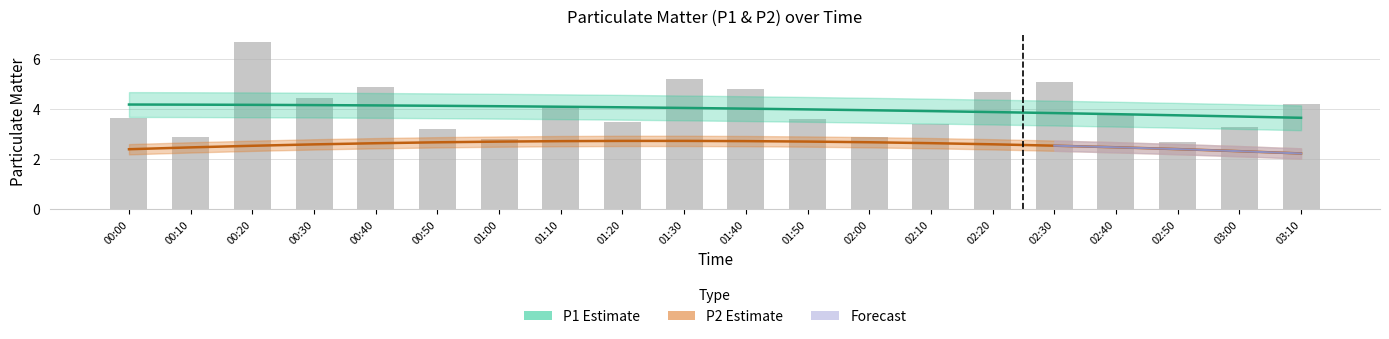

Rank the categories by value from lowest to highest.

02:50, 01:00, 00:10, 02:00, 00:50, 03:00, 02:10, 01:20, 01:50, 00:00, 02:40, 01:10, 03:10, 00:30, 02:20, 01:40, 00:40, 02:30, 01:30, 00:20